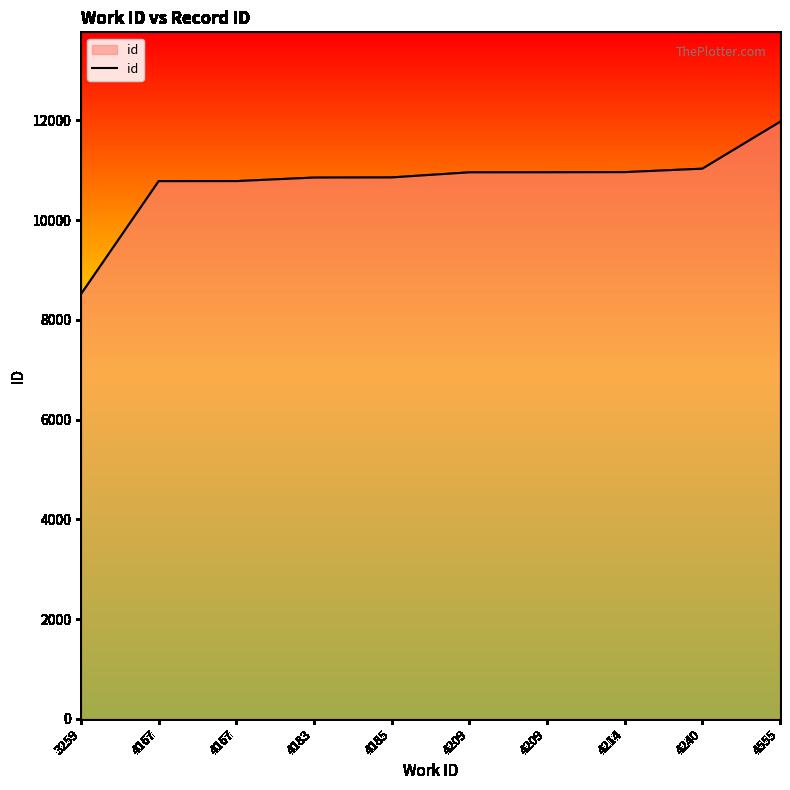

At which category does the chart reach its minimum across all series?

3259